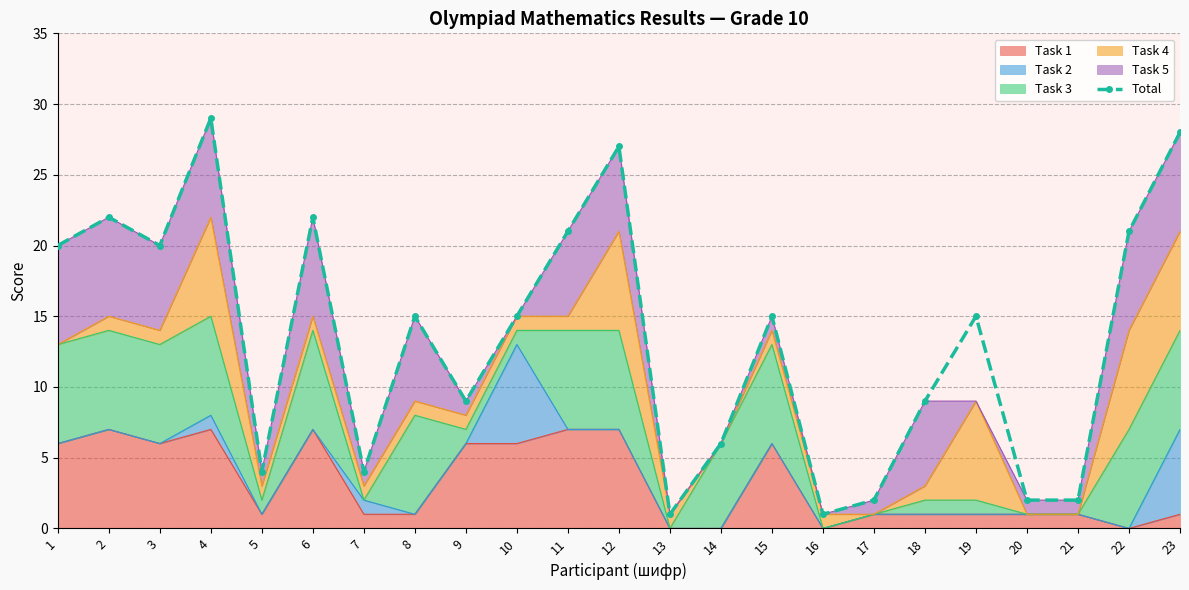

The chart shows a value of 22 at 2. True or false?

True